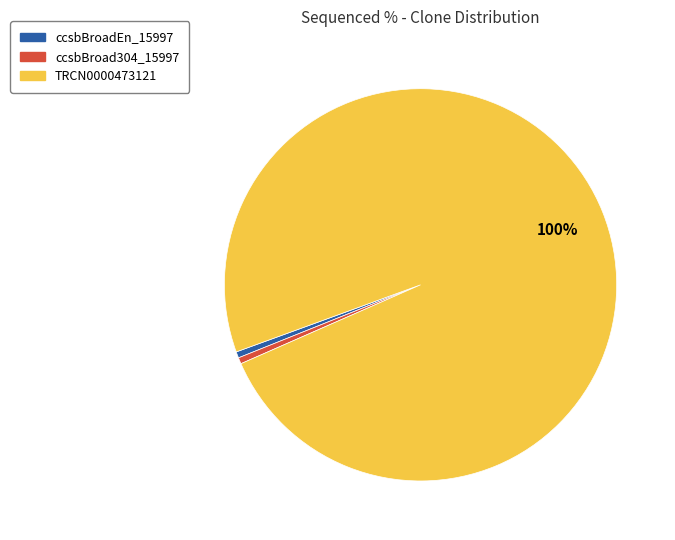

Which category has the biggest portion of the pie?

TRCN0000473121